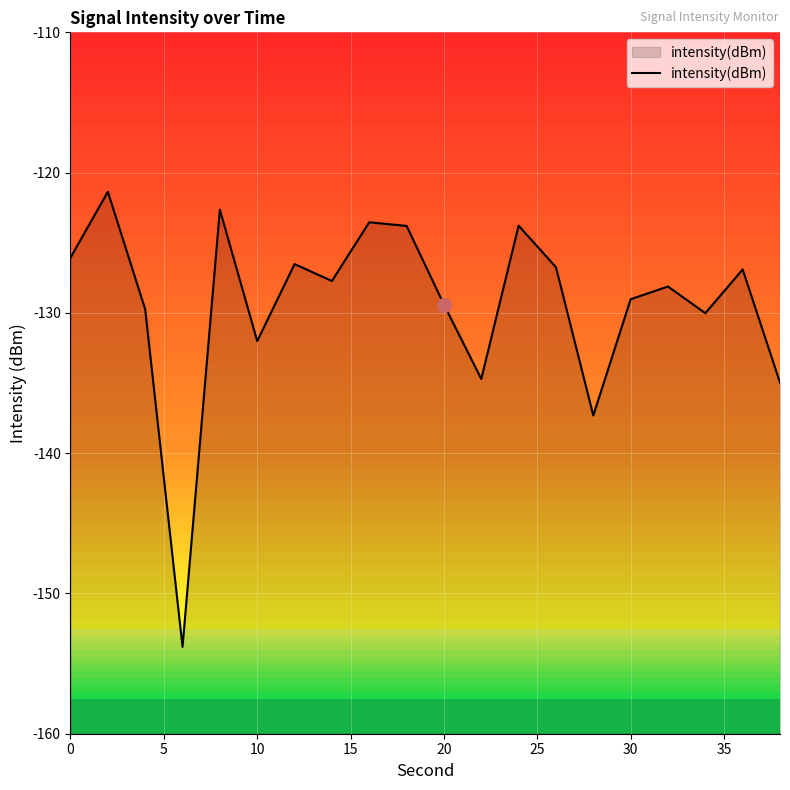

The value at 0 is -126.1. True or false?

True